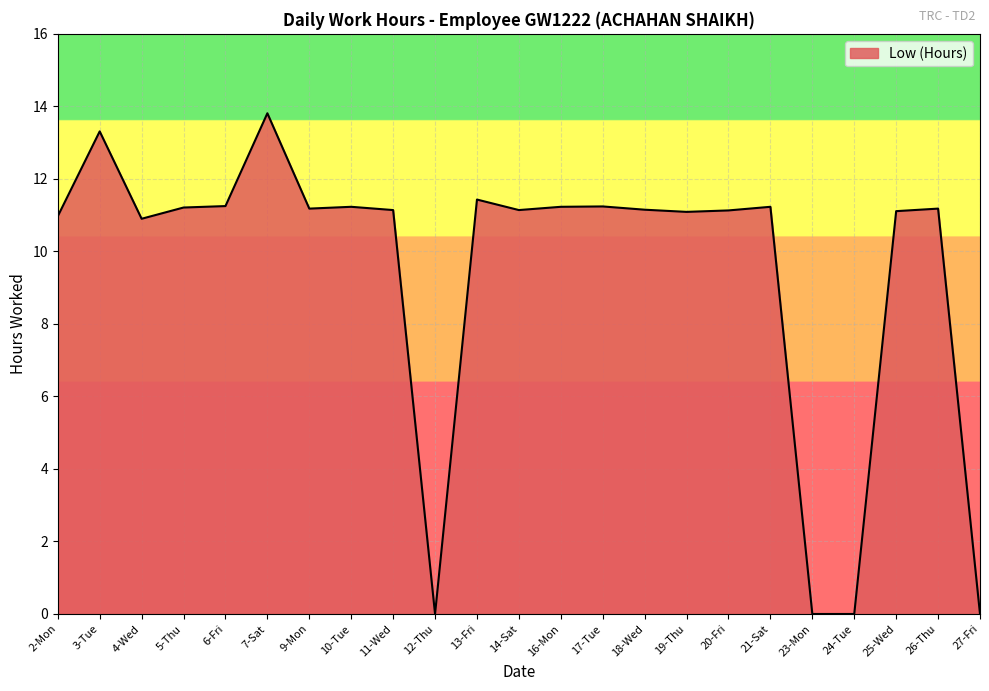

What is the approximate value at 16-Mon?

11.2